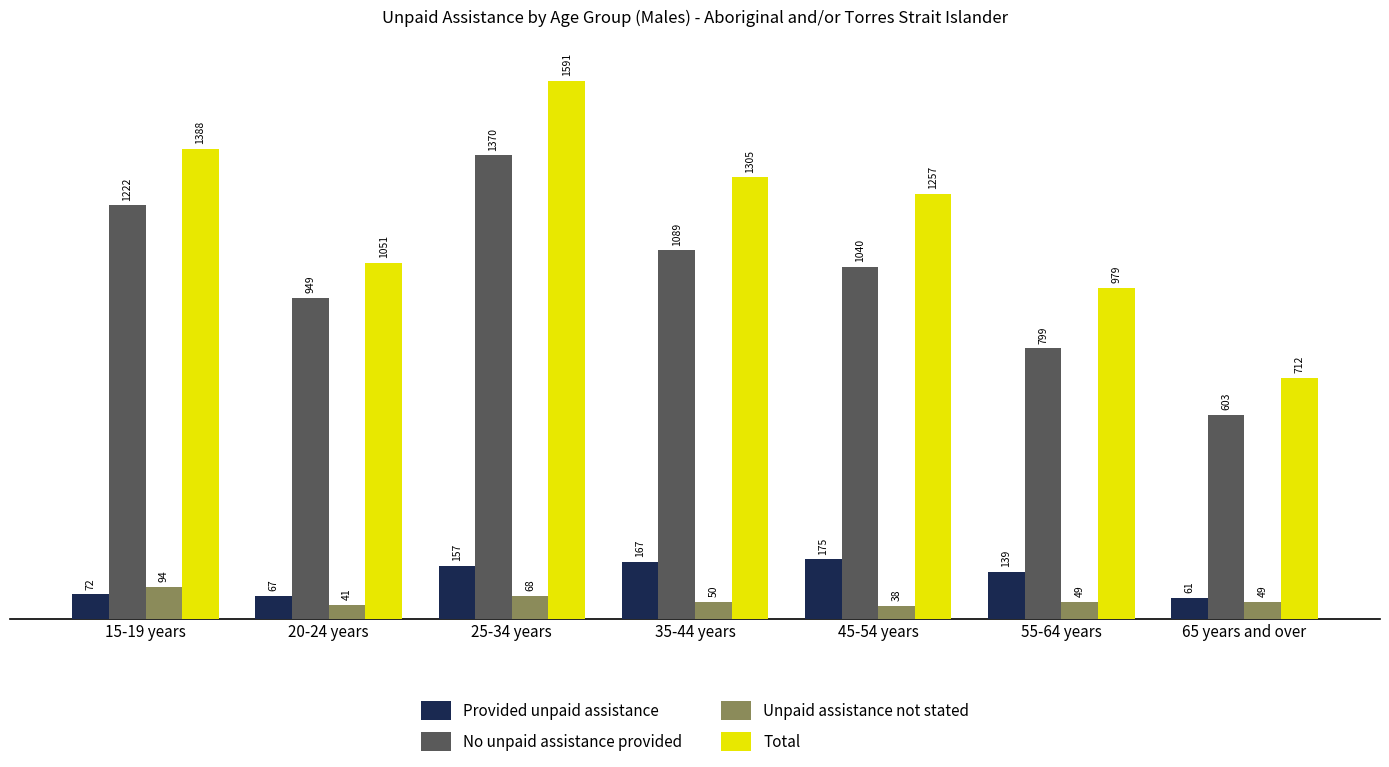

What is the maximum value shown in the chart?

1591